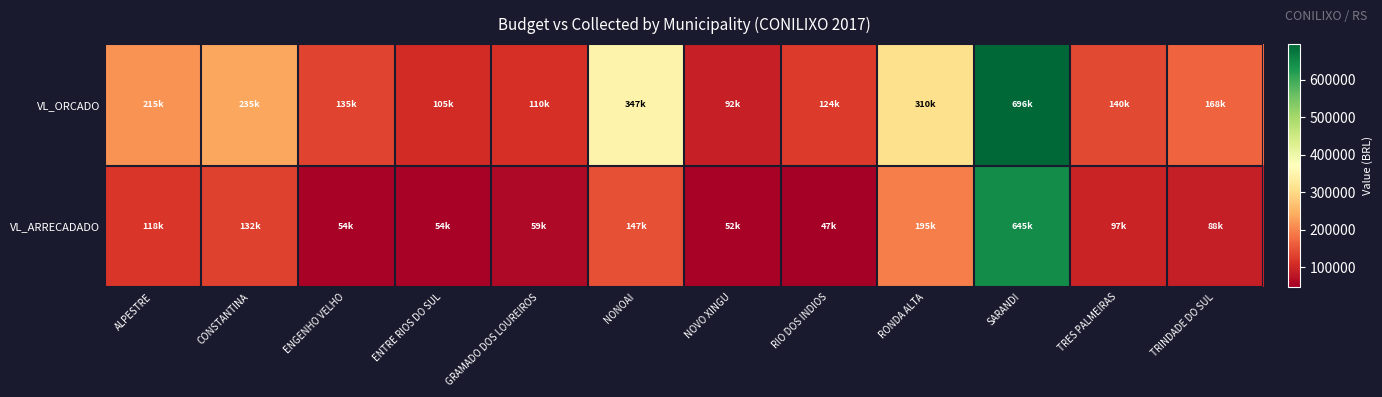

Which label corresponds to the largest value in the chart?

SARANDI